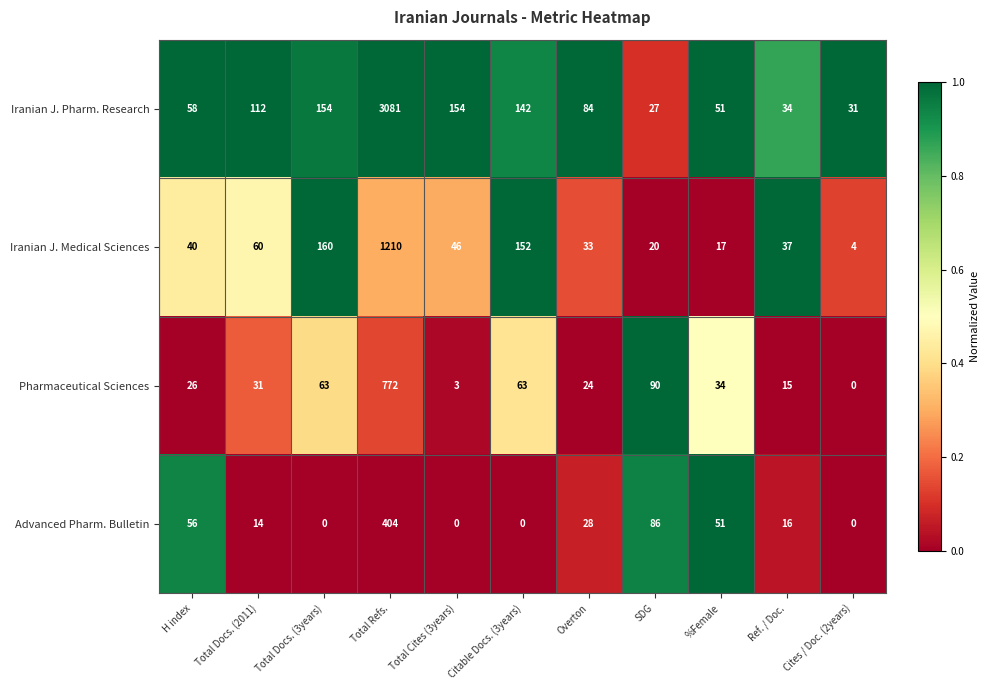

At which category is the sum across all series the highest?

Total Refs.